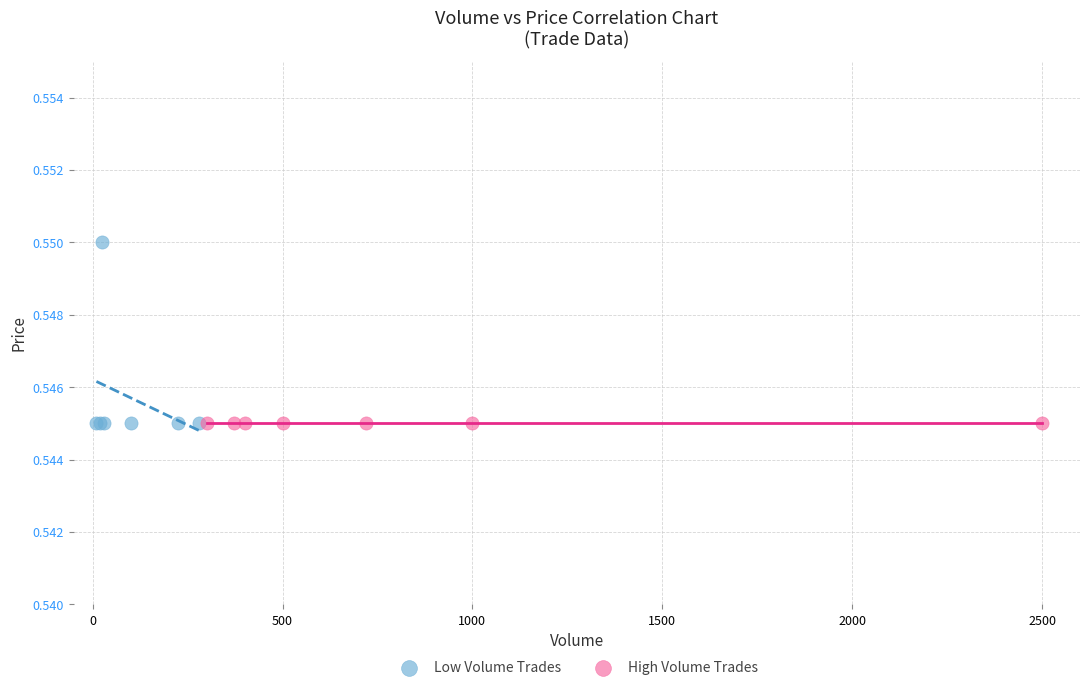

Which series contains the highest Y value?

Low Volume Trades